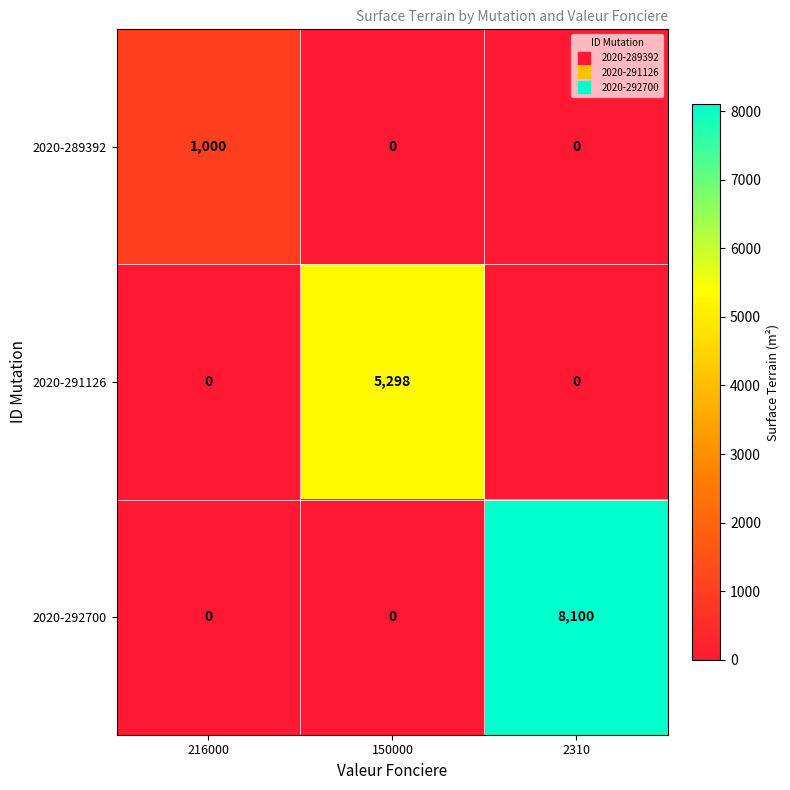

At which category is the sum across all series the highest?

2310